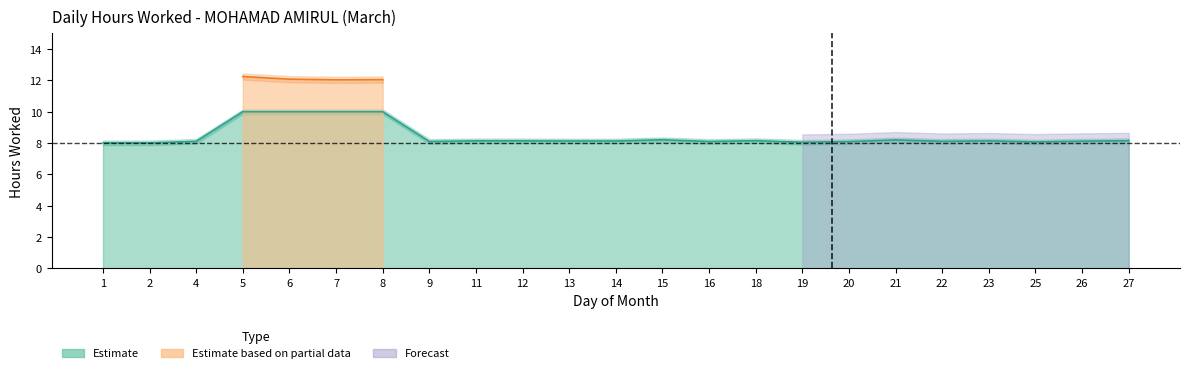

What is the change in value from 7 to 20?

-1.9